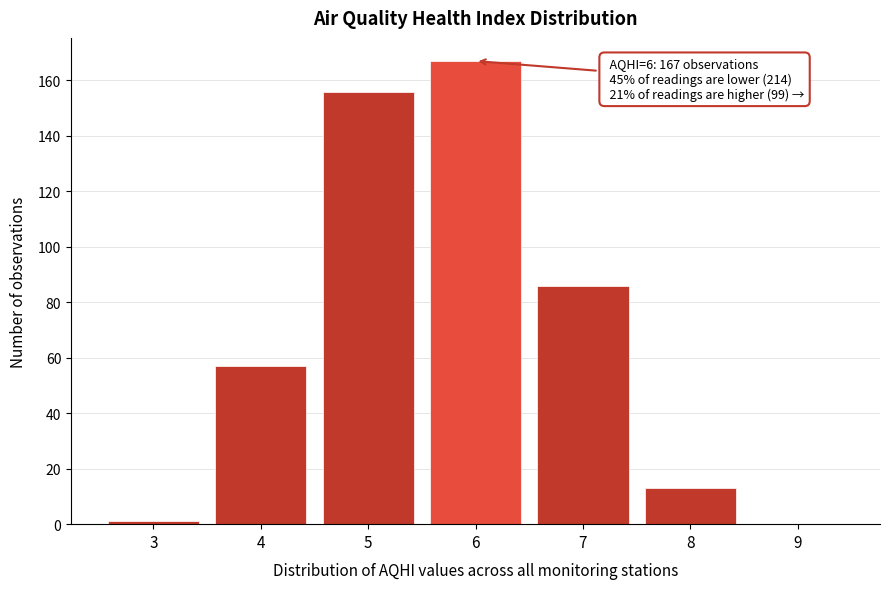

Which range on the x-axis has the tallest bar?

5.5 to 6.5